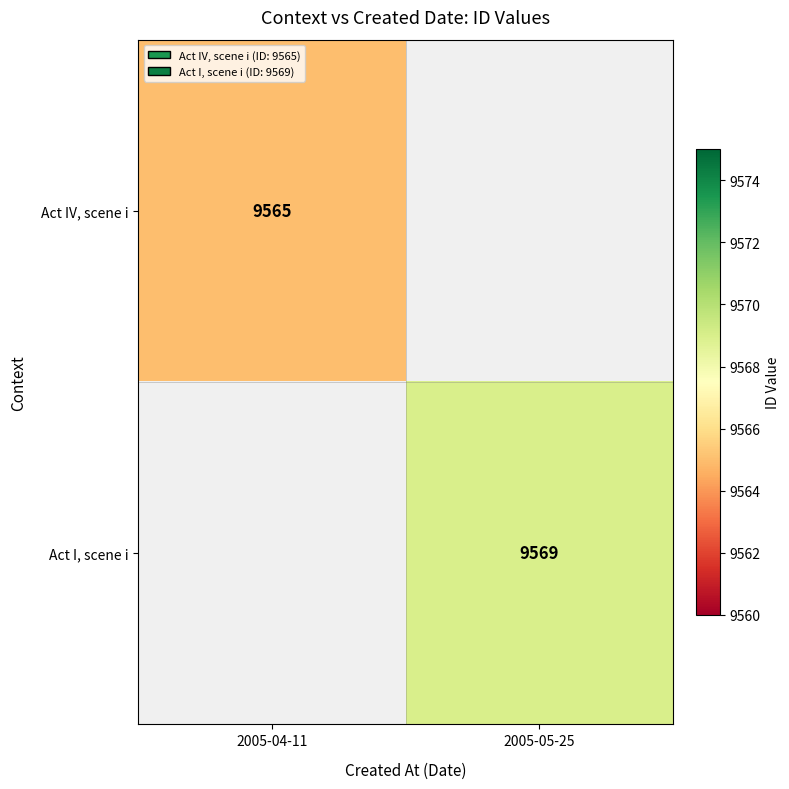

Is it true that Act I, scene i equals 4120 at 2005-05-25?

False